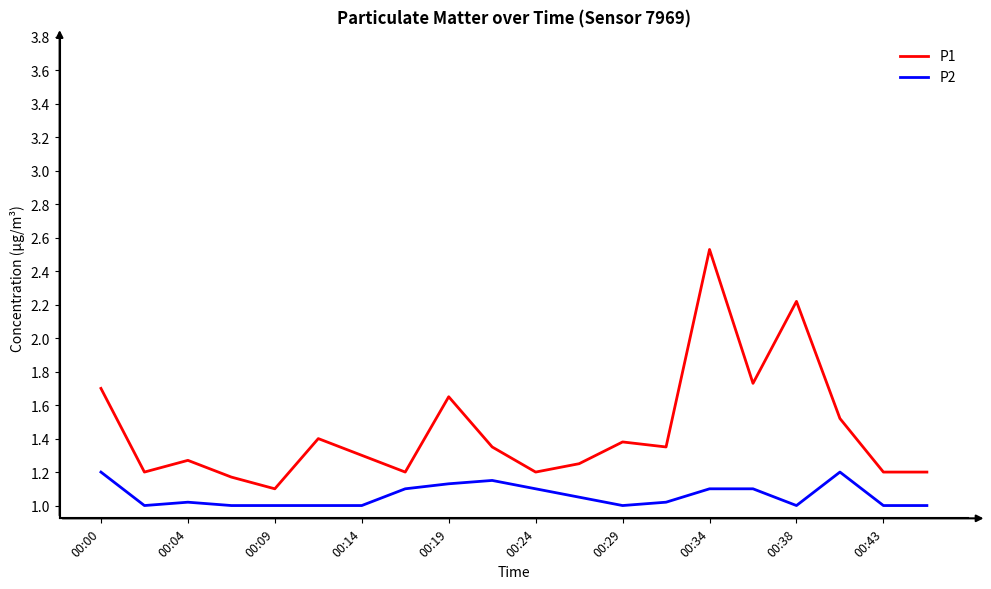

True or false: P1 and P2 cross at least once.

False